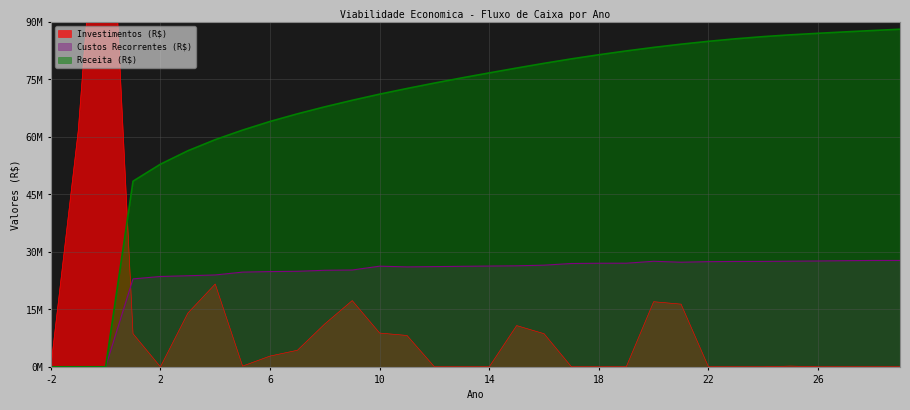

Reading left to right, extract all data points from this chart.

Investimentos (R$): -2=0.0	-1=61600000.0	0=155276480.0	1=8640000.0	2=0.0	3=14000000.0	4=21600000.0	5=189000.0	6=2800000.0	7=4320000.0	8=11200000.0	9=17280000.0	10=8808226.6	11=8175226.6	12=0.0	13=0.0	14=0.0	15=10757000.0	16=8640000.0	17=0.0	18=0.0	19=0.0	20=16983453.2	21=16350453.2	22=0.0	23=0.0	24=0.0	25=189000.0	26=0.0	27=0.0	28=0.0	29=0.0
Receita (R$): -2=0.0	-1=0.0	0=0.0	1=48430955.4	2=52865792.2	3=56364766.7	4=59269695.6	5=61765816.1	6=64013652.1	7=66009323.1	8=67837462.8	9=69539523.2	10=71142625.0	11=72621922.3	12=74035046.9	13=75390572.9	14=76686669.9	15=77955887.5	16=79185343.1	17=80351419.3	18=81422376.0	19=82420313.0	20=83340575.0	21=84178833.8	22=84930428.0	23=85590924.7	24=86156155.2	25=86622250.4	26=87021615.7	27=87393041.2	28=87747433.6	29=88087109.2
Custos Recorrentes (R$): -2=0.0	-1=0.0	0=0.0	1=22938690.9	2=23568523.9	3=23762064.4	4=23965971.1	5=24709506.9	6=24847409.7	7=24921811.3	8=25187008.1	9=25257890.0	10=26257087.9	11=26068528.6	12=26144238.5	13=26223269.1	14=26289284.4	15=26354977.6	16=26518915.5	17=26958128.9	18=27021445.5	19=27033408.3	20=27535008.7	21=27289328.0	22=27434591.5	23=27492987.6	24=27499763.4	25=27555829.1	26=27612919.2	27=27693790.3	28=27748516.9	29=27752588.8